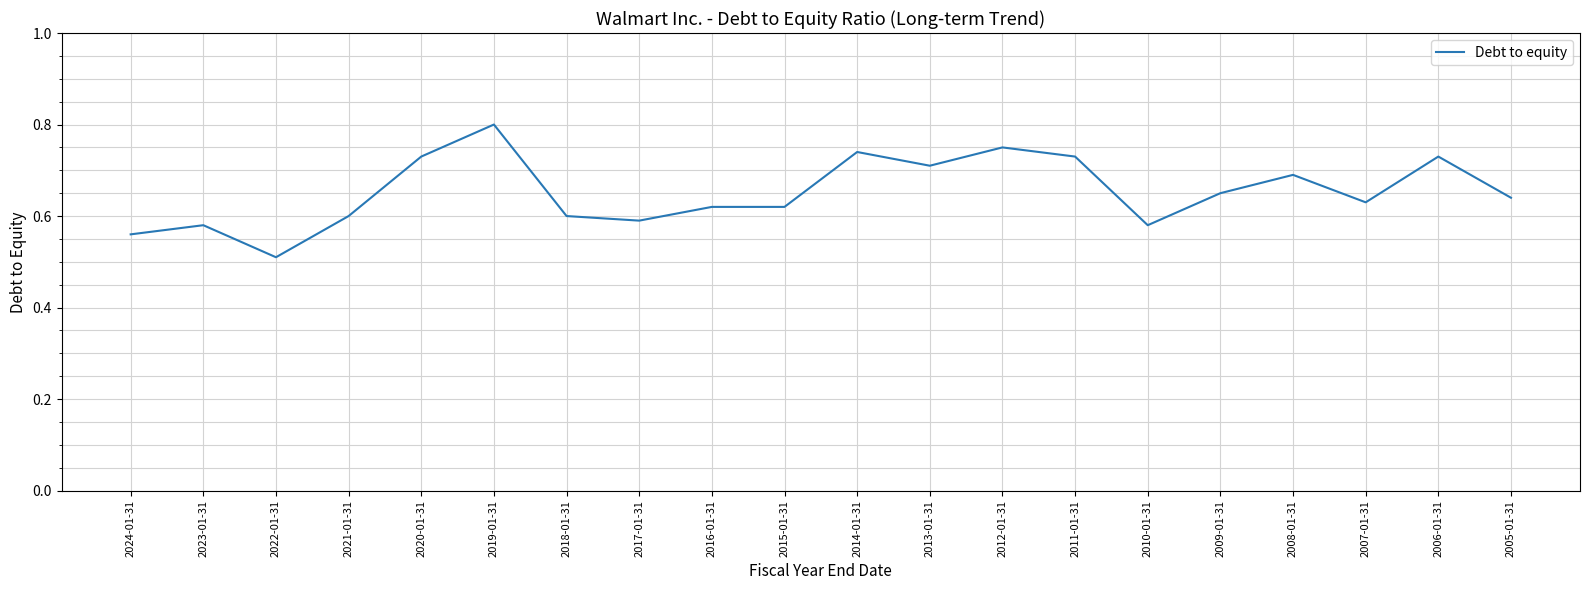

What is the difference between the maximum and minimum values?

0.3